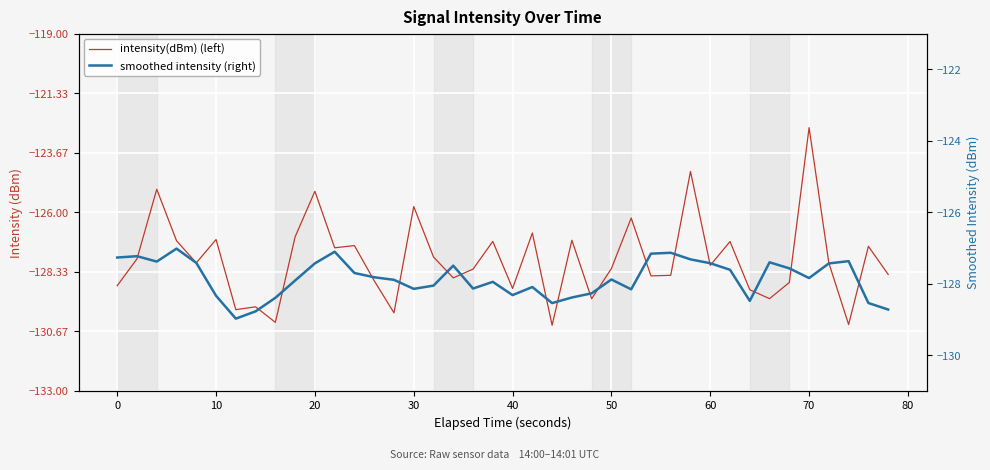

True or false: smoothed intensity (right) has more than 2 interior local peaks.

True